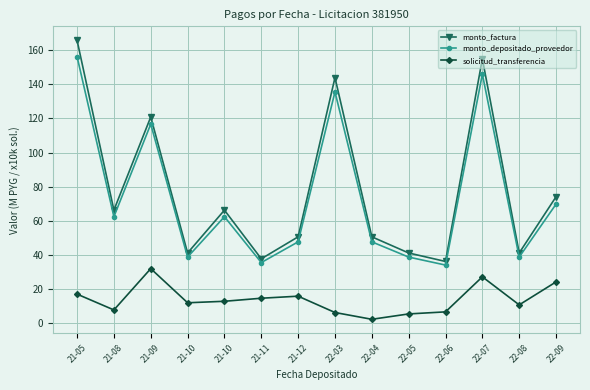

The value of monto_factura at 21-08 is 114.7. True or false?

False